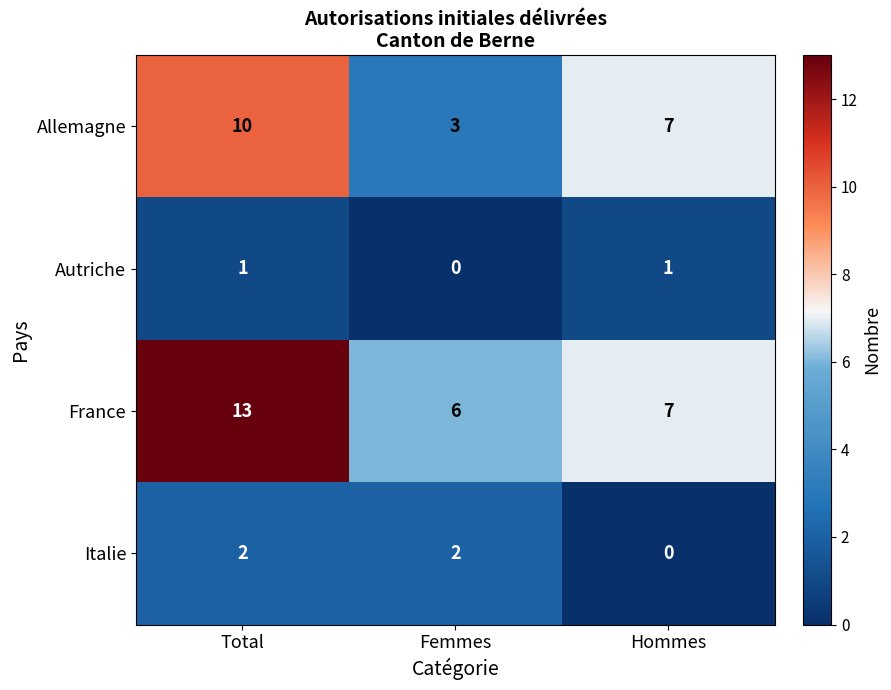

Which series changed the most between Femmes and Hommes?

Allemagne